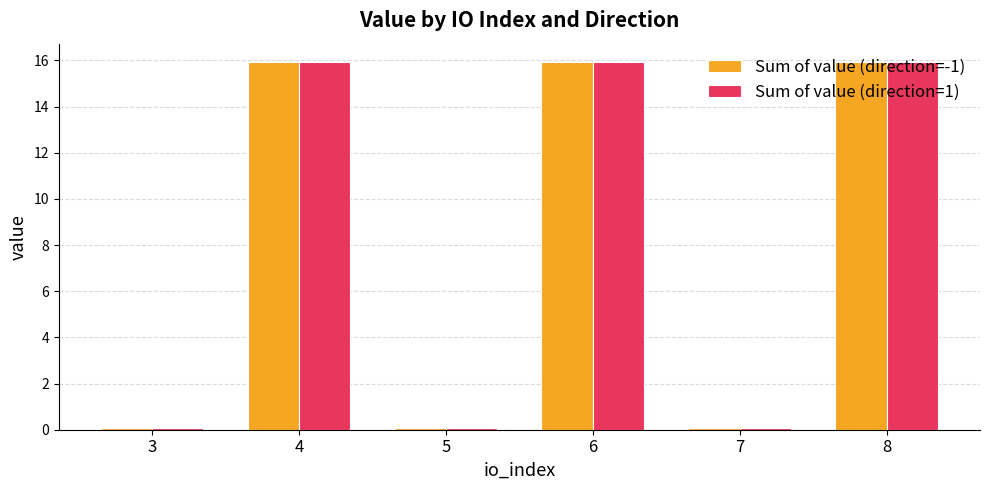

At how many categories does at least one series exceed 2?

3